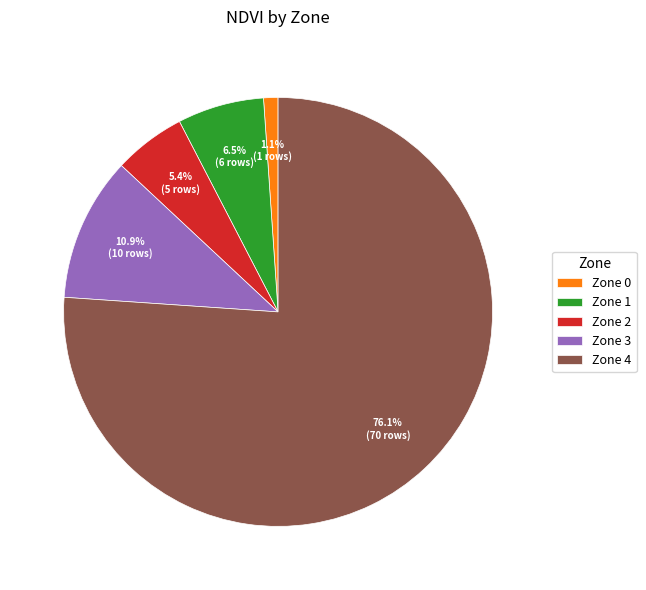

How many slices are in this pie chart?

5